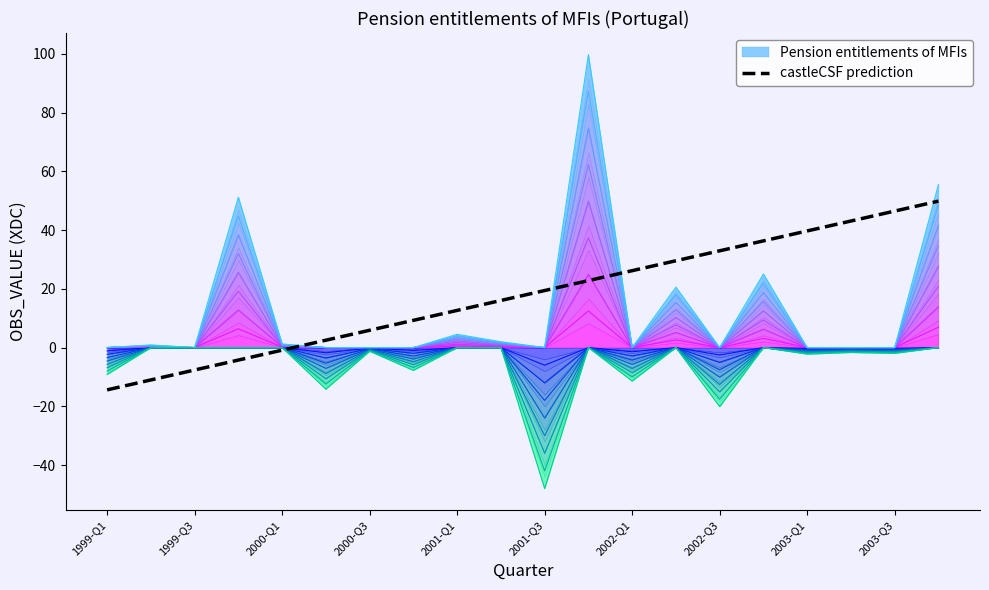

What is the difference between the second highest and minimum values?

103.5